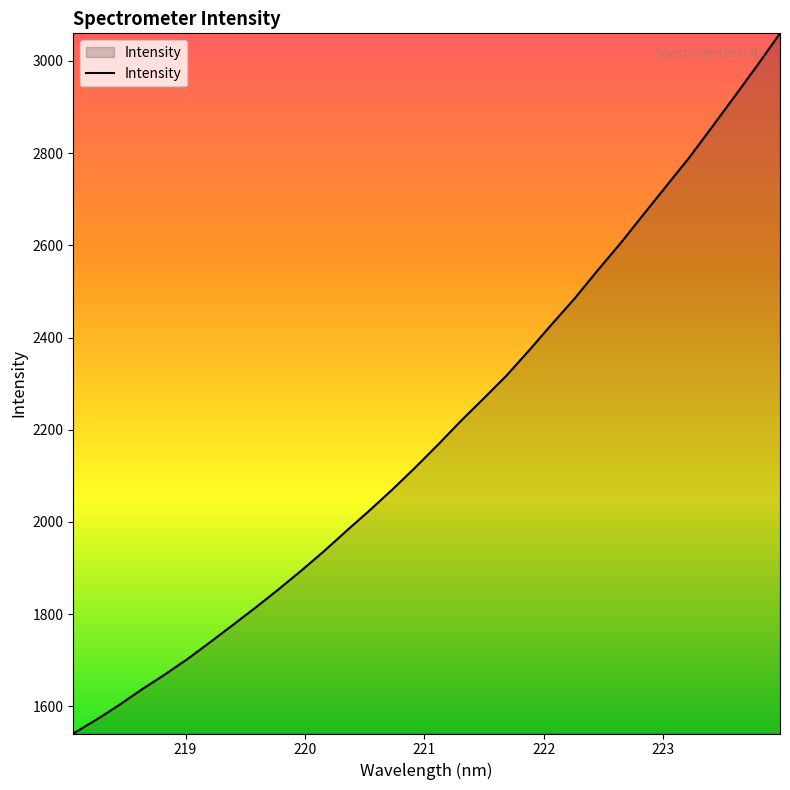

What is the greatest value displayed?

3060.0